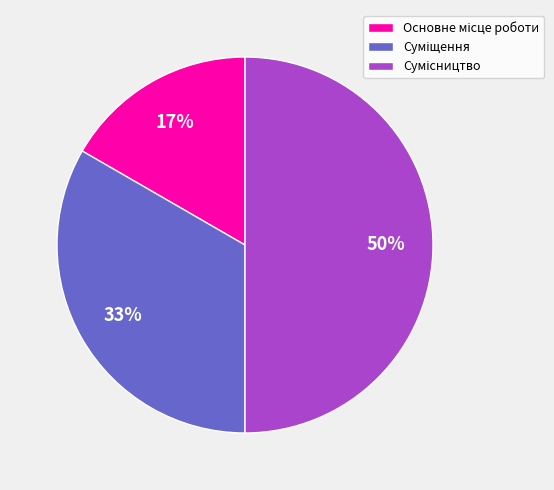

To the nearest percent, what is the difference between the largest and smallest slice percentages?

33%